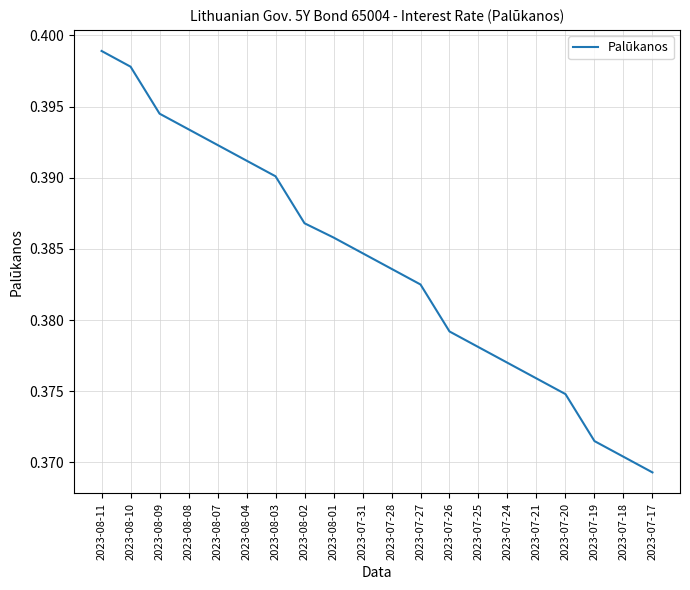

At which label is the value closest to 0?

2023-07-17